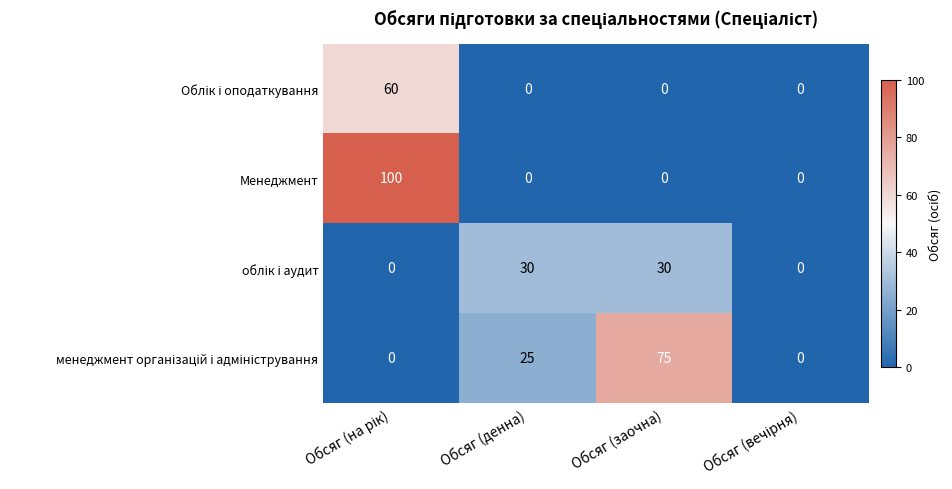

What is the spread (max minus min) of values at Обсяг (денна)?

30